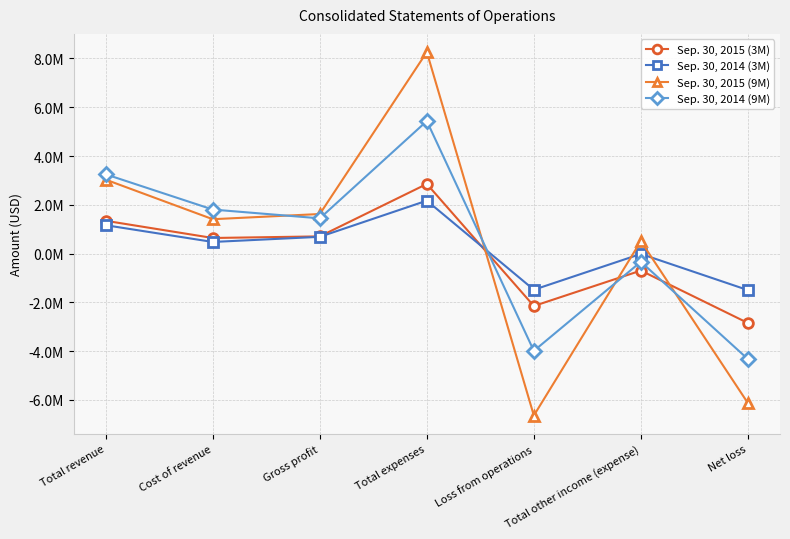

Where do Sep. 30, 2014 (3M) and Sep. 30, 2015 (3M) first cross each other?

Total expenses and Loss from operations